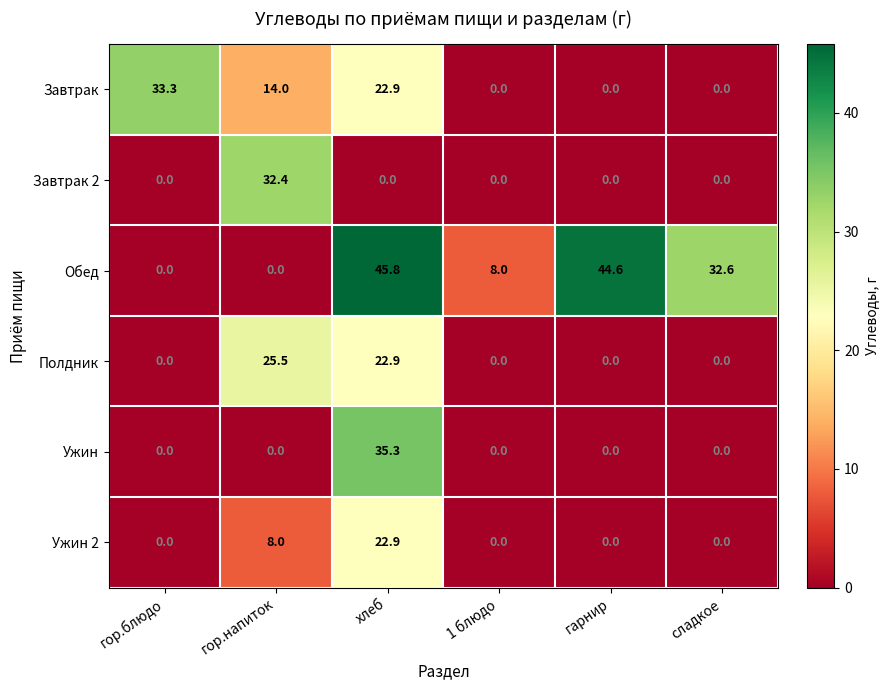

How many values in Завтрак 2 are above zero?

1